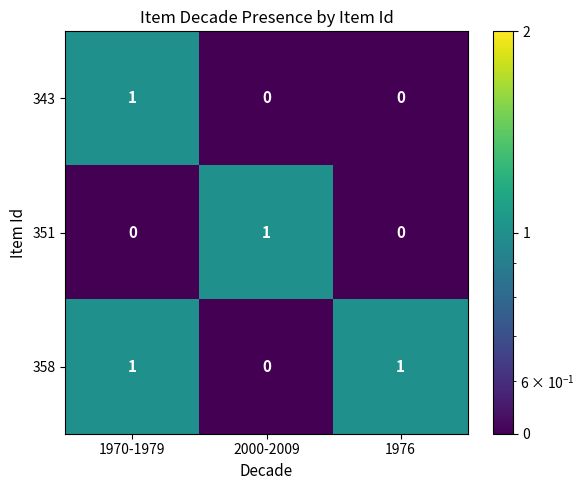

The 358 series shows 0 at 1970-1979. True or false?

False